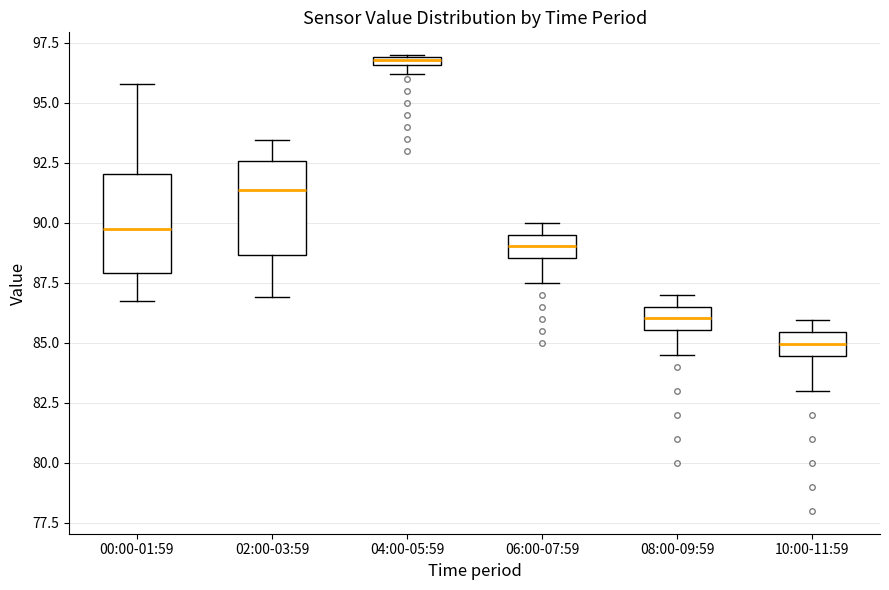

Where is the upper edge of the box for 06:00-07:59 on the y-axis? The values are not printed on the chart, so give them approximately, as read against the axis.

89.5